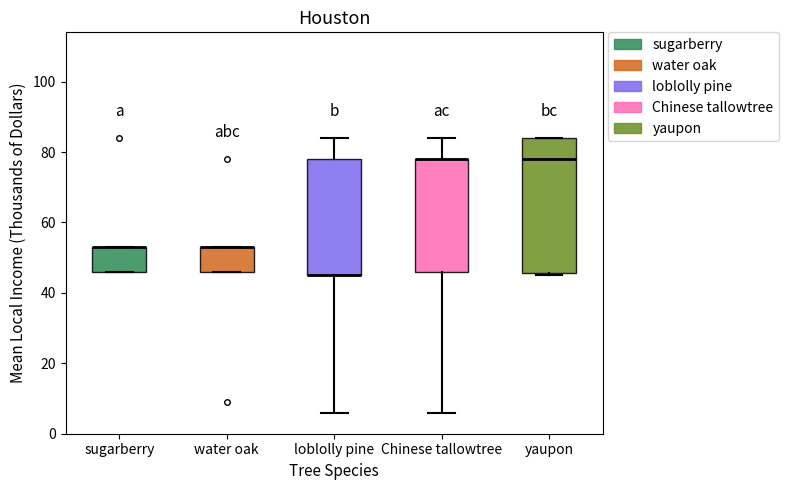

Reading left to right, read every box against the y-axis: the position of its median line, the range the box covers, and the ends of its whiskers. The values are not printed on the chart, so give them approximately, as read against the axis.

sugarberry: median 54 (drawn on the box's upper edge), box 46 to 54, whiskers 46 to 54
water oak: median 54 (drawn on the box's upper edge), box 46 to 54, whiskers 46 to 54
loblolly pine: median 46 (drawn on the box's lower edge), box 46 to 78, whiskers 6 to 84
Chinese tallowtree: median 78 (drawn on the box's upper edge), box 46 to 78, whiskers 6 to 84
yaupon: median 78, box 46 to 84, whiskers 46 (just below the box's lower edge) to 84